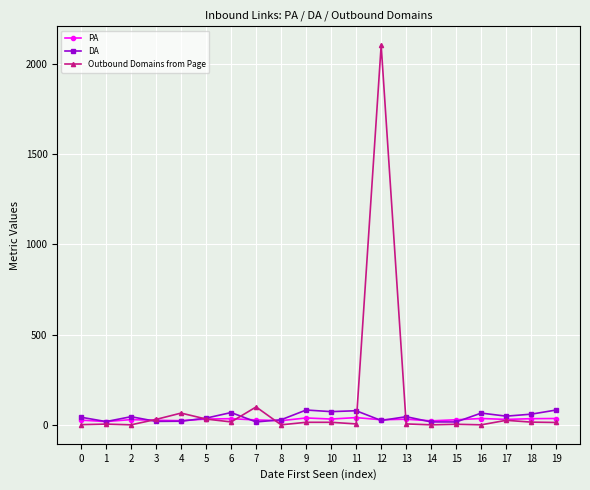

At how many categories does at least one series exceed 532?

1